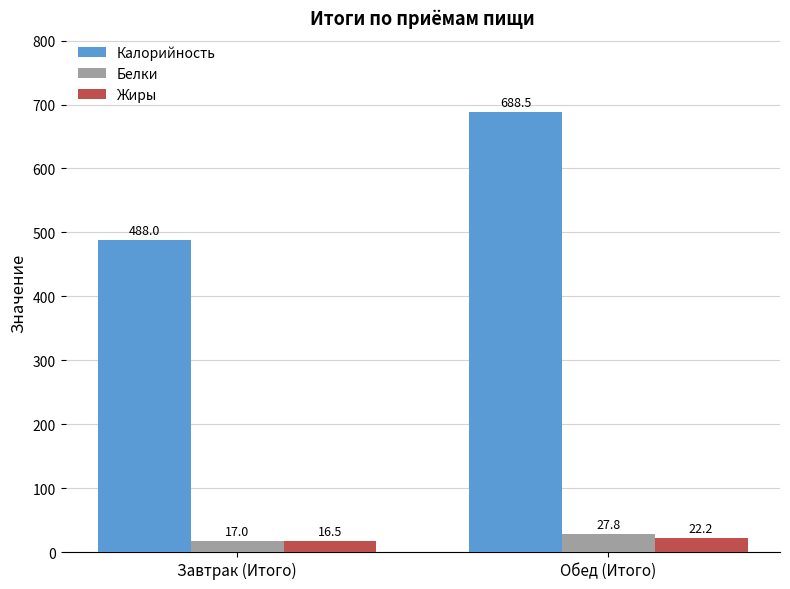

Does the chart contain stacked bars?

No